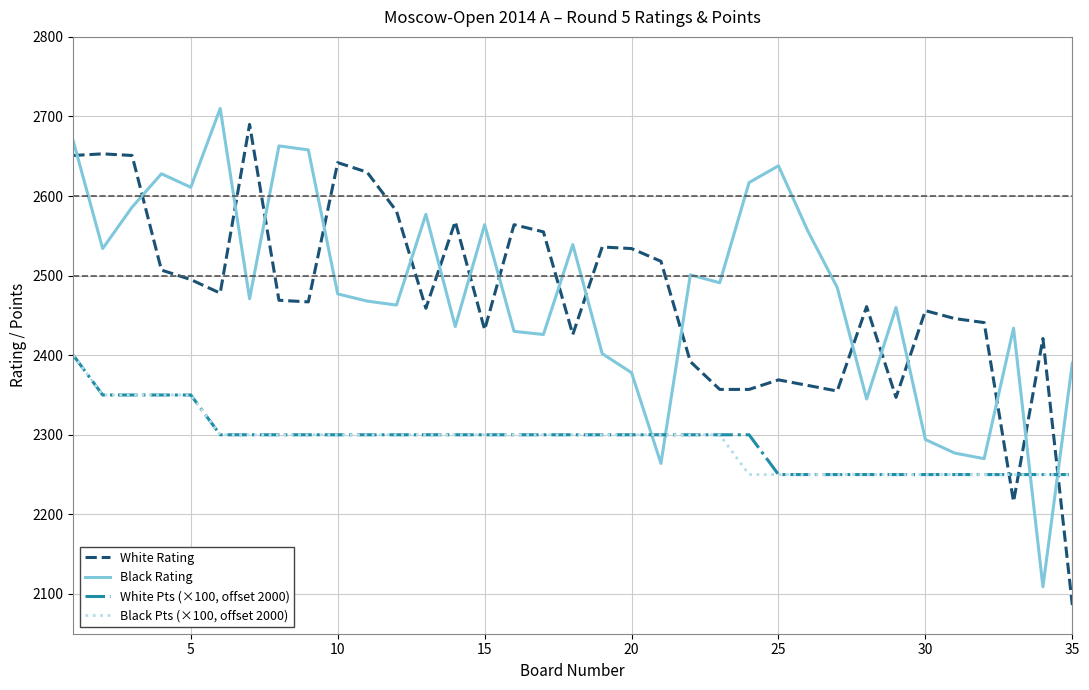

Which series has the widest spread of values?

White Rating